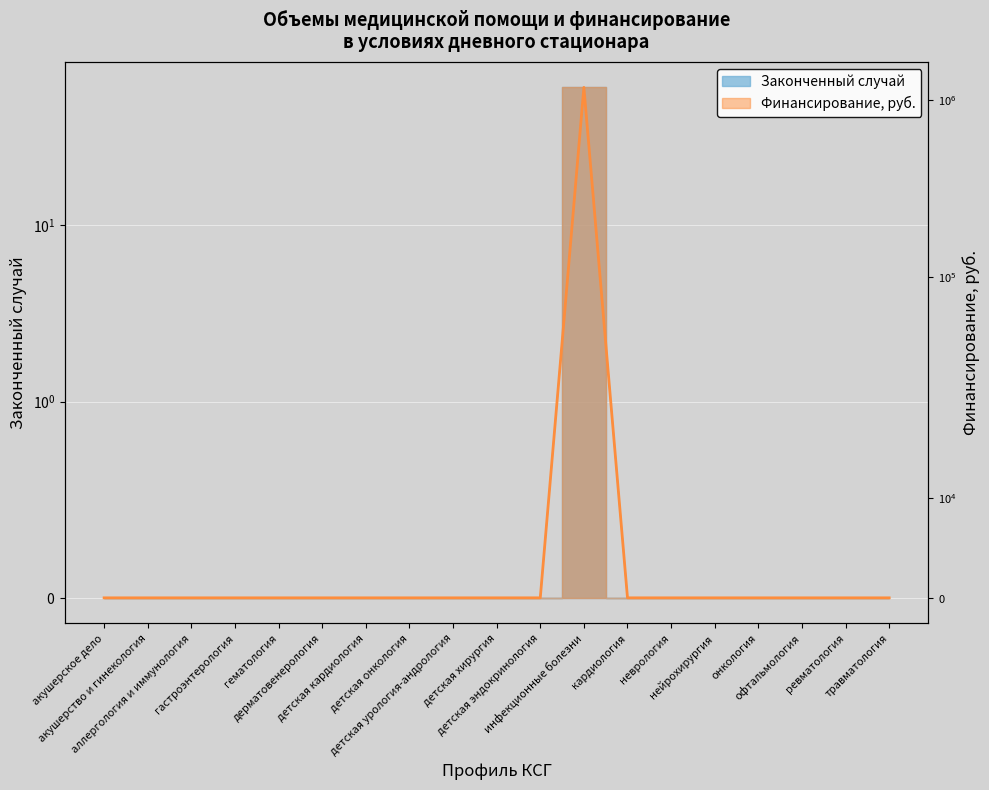

Is this an area chart (filled region under the line)?

No